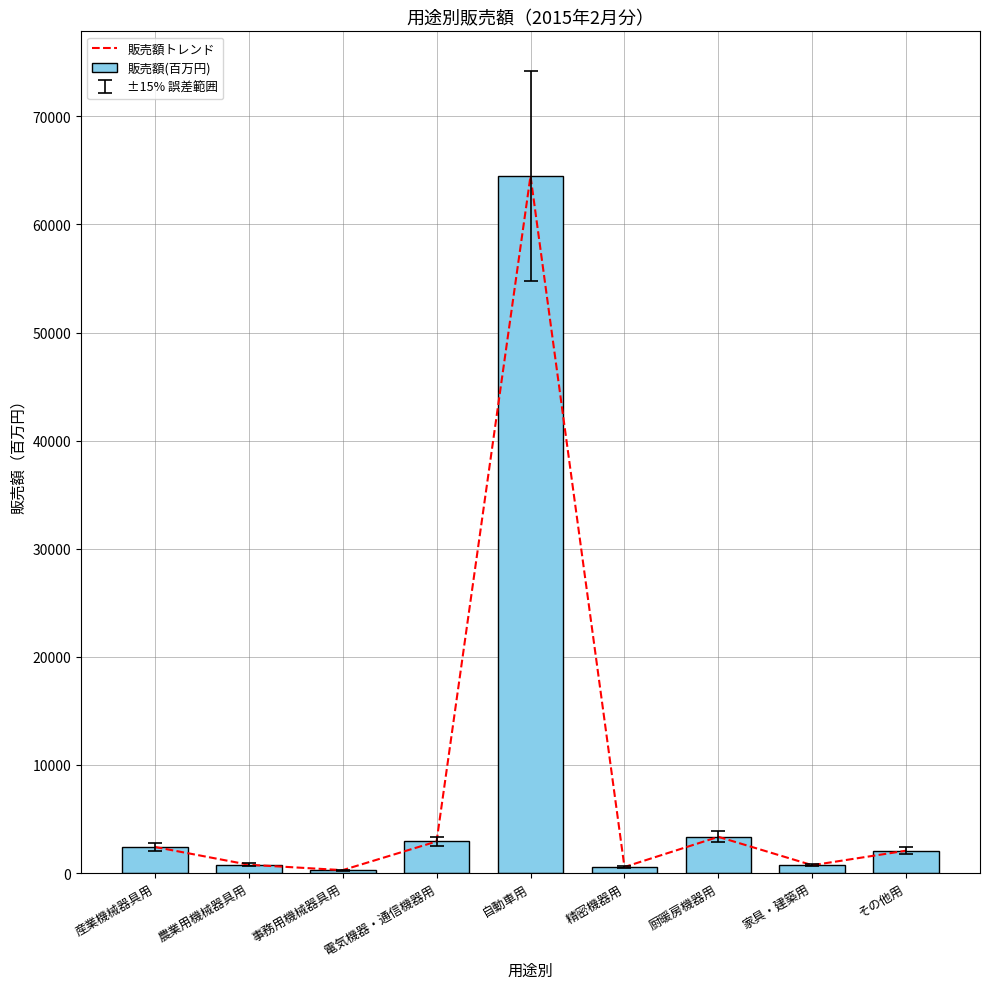

How many groups of bars are there?

9